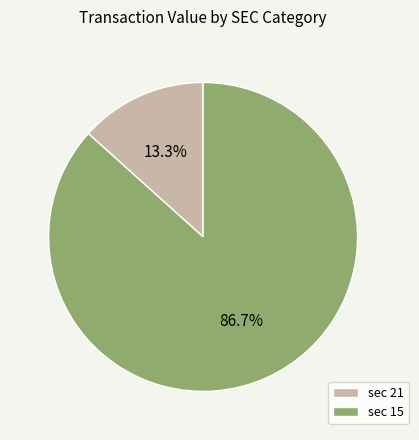

How many slices are in this pie chart?

2